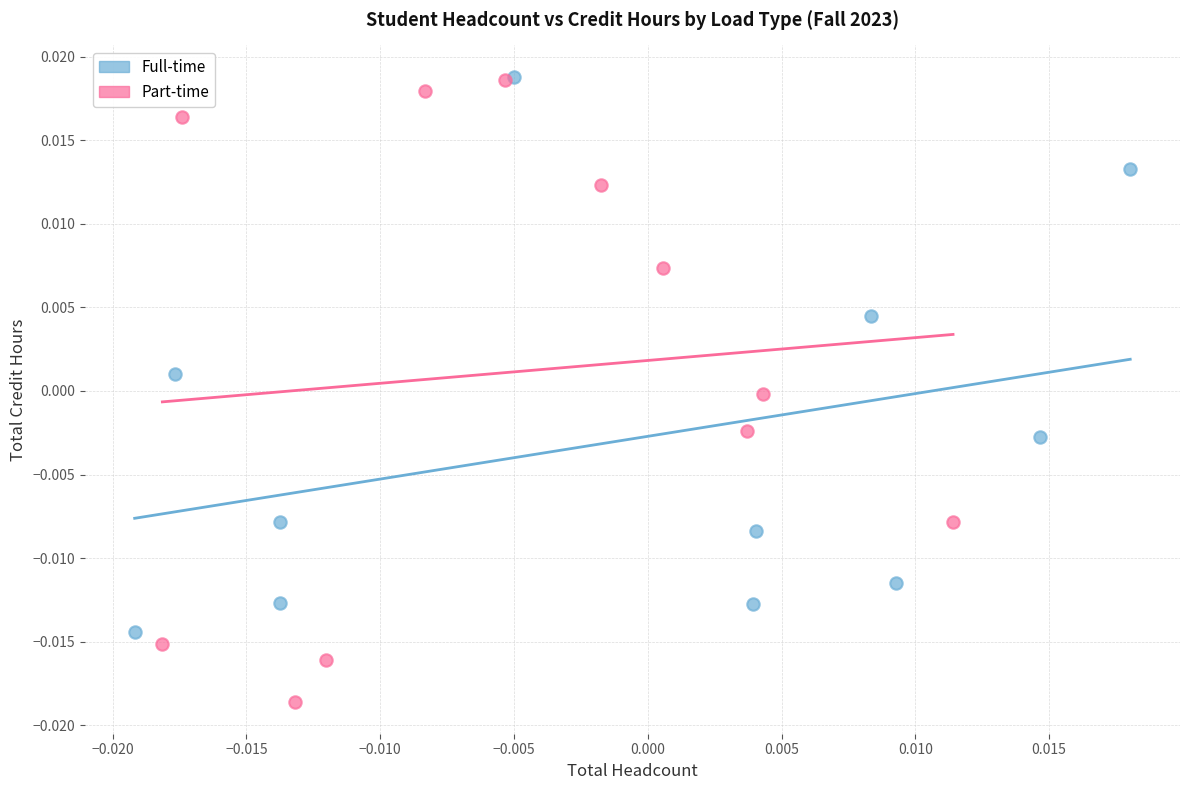

Which series has the largest Y range (max minus min)?

Part-time